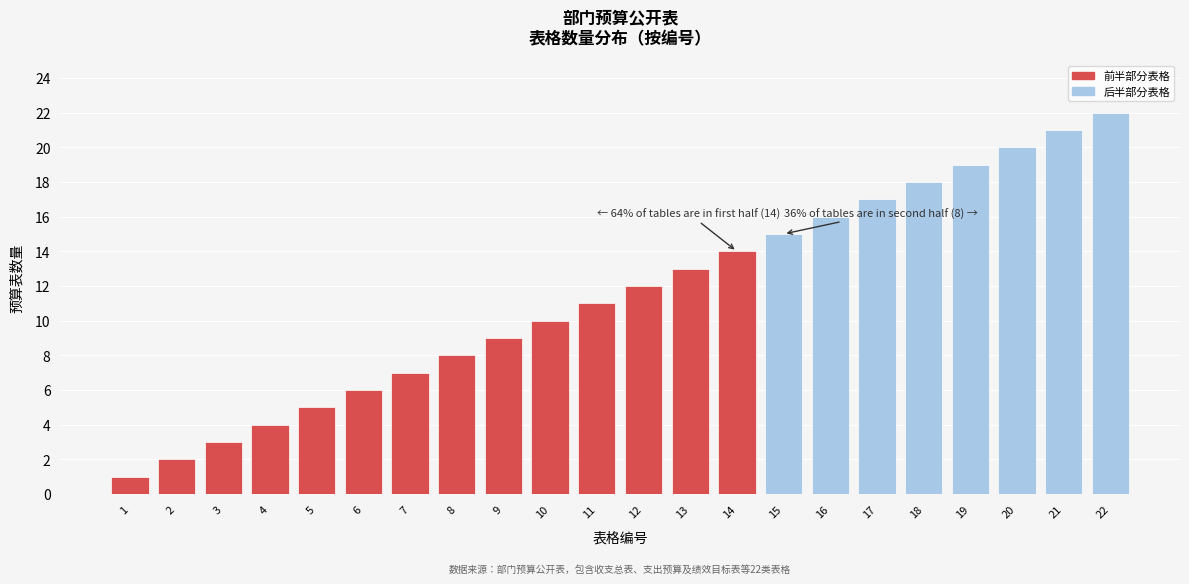

List the labels in order of value, largest first.

22, 21, 20, 19, 18, 17, 16, 15, 14, 13, 12, 11, 10, 9, 8, 7, 6, 5, 4, 3, 2, 1